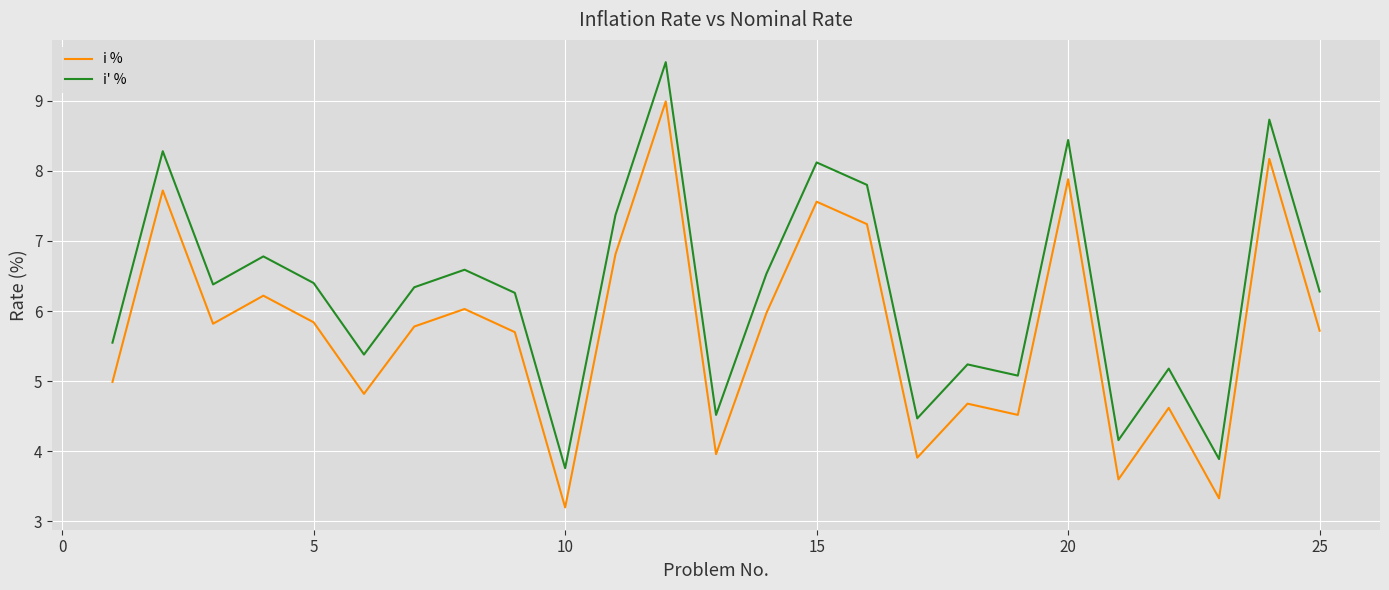

List the series in order of their overall mean, lowest first.

i %, i' %